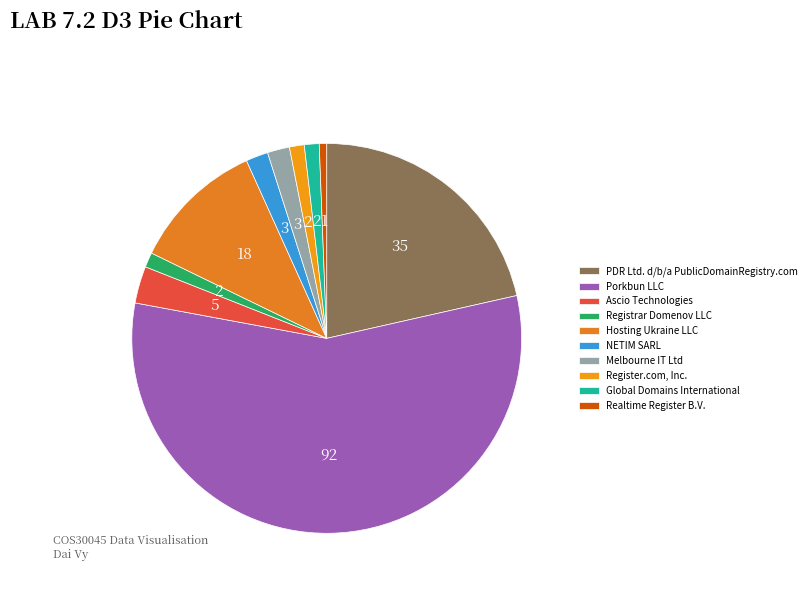

Is it true that Registrar Domenov LLC is 1% of the pie?

True